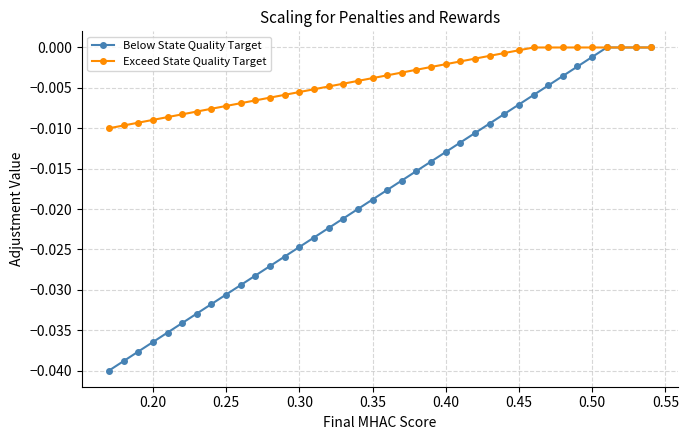

Which series has the widest spread of values?

Below State Quality Target